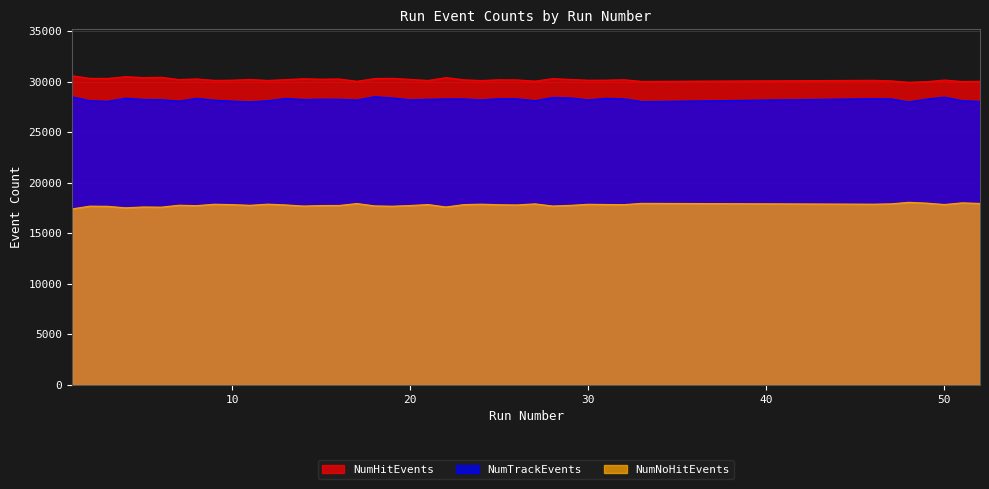

True or false: NumHitEvents has a value of 52359 at 25.

False